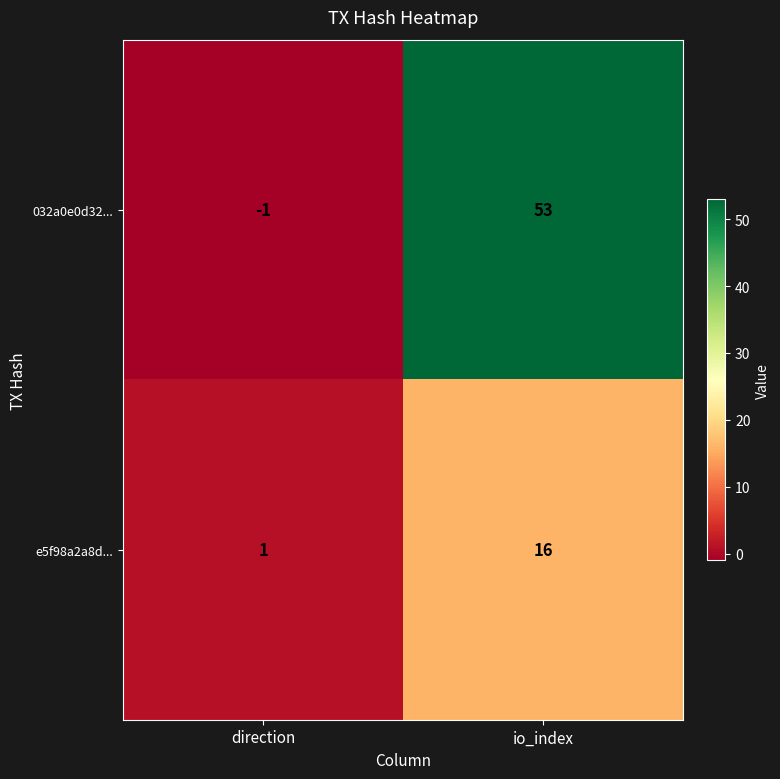

The value of 032a0e0d32... at direction is 0. True or false?

False